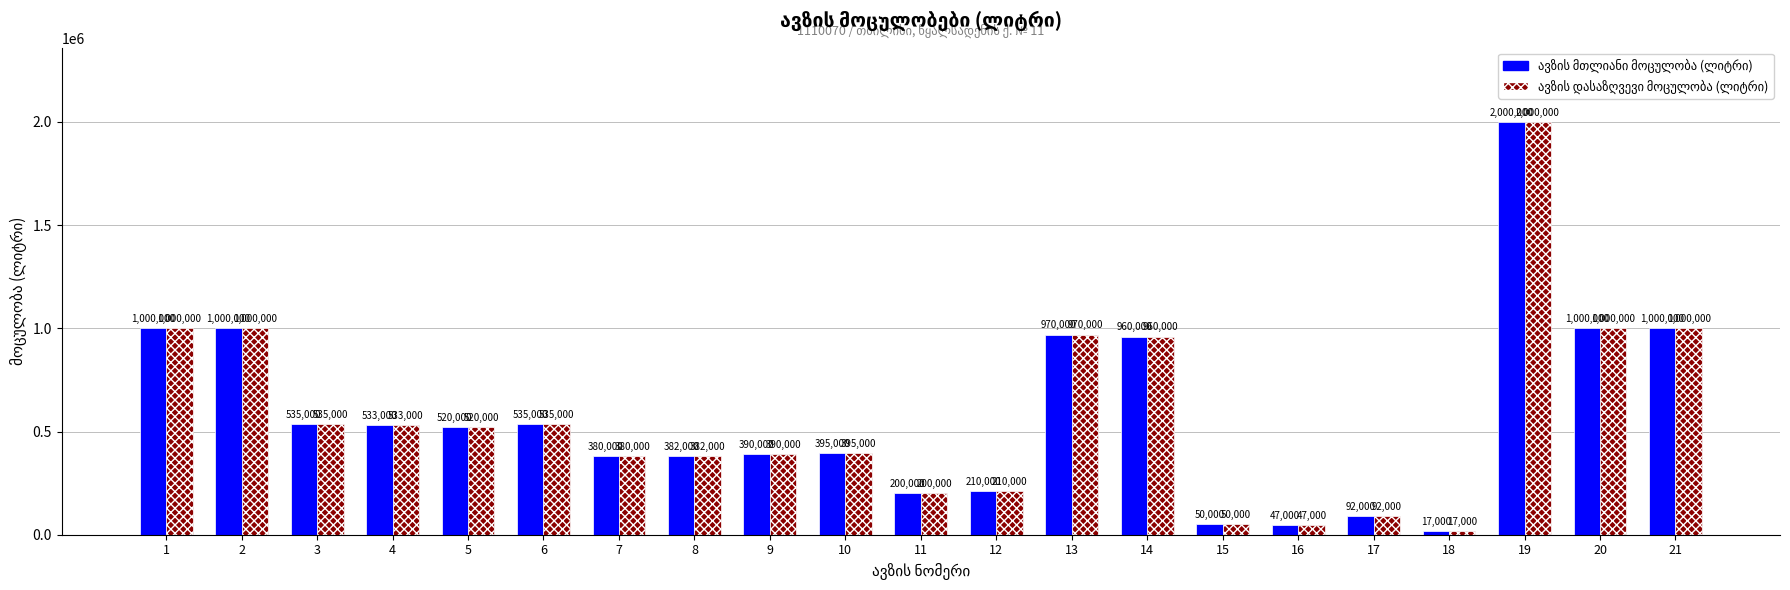

What is the total value across all series at 16?

94000